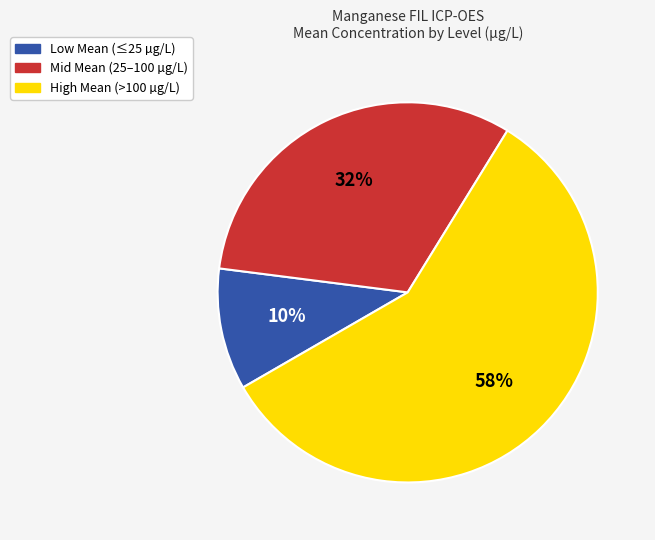

True or false: Low Mean (≤25 µg/L) accounts for 10% of the total.

True